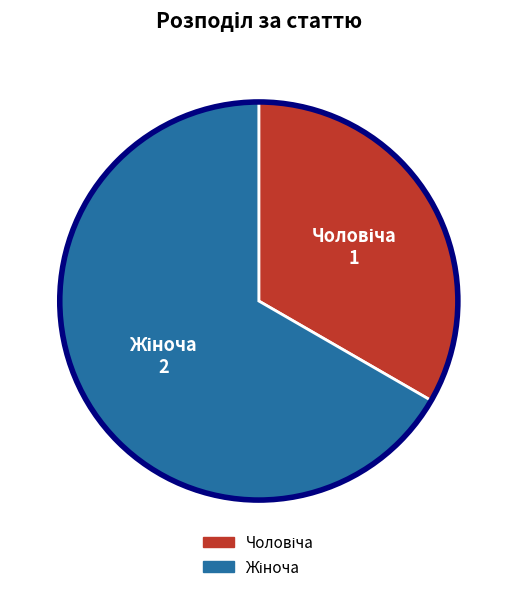

Is there a majority slice in this chart?

Yes